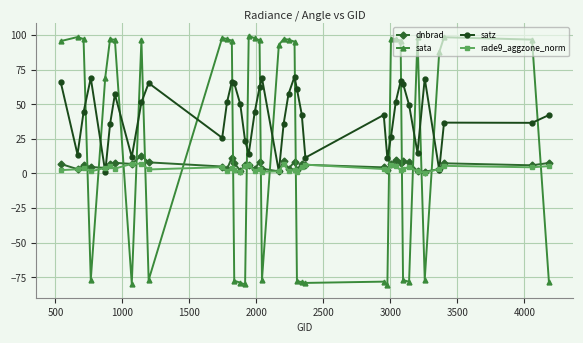

True or false: dnbrad and satz cross at least once.

True